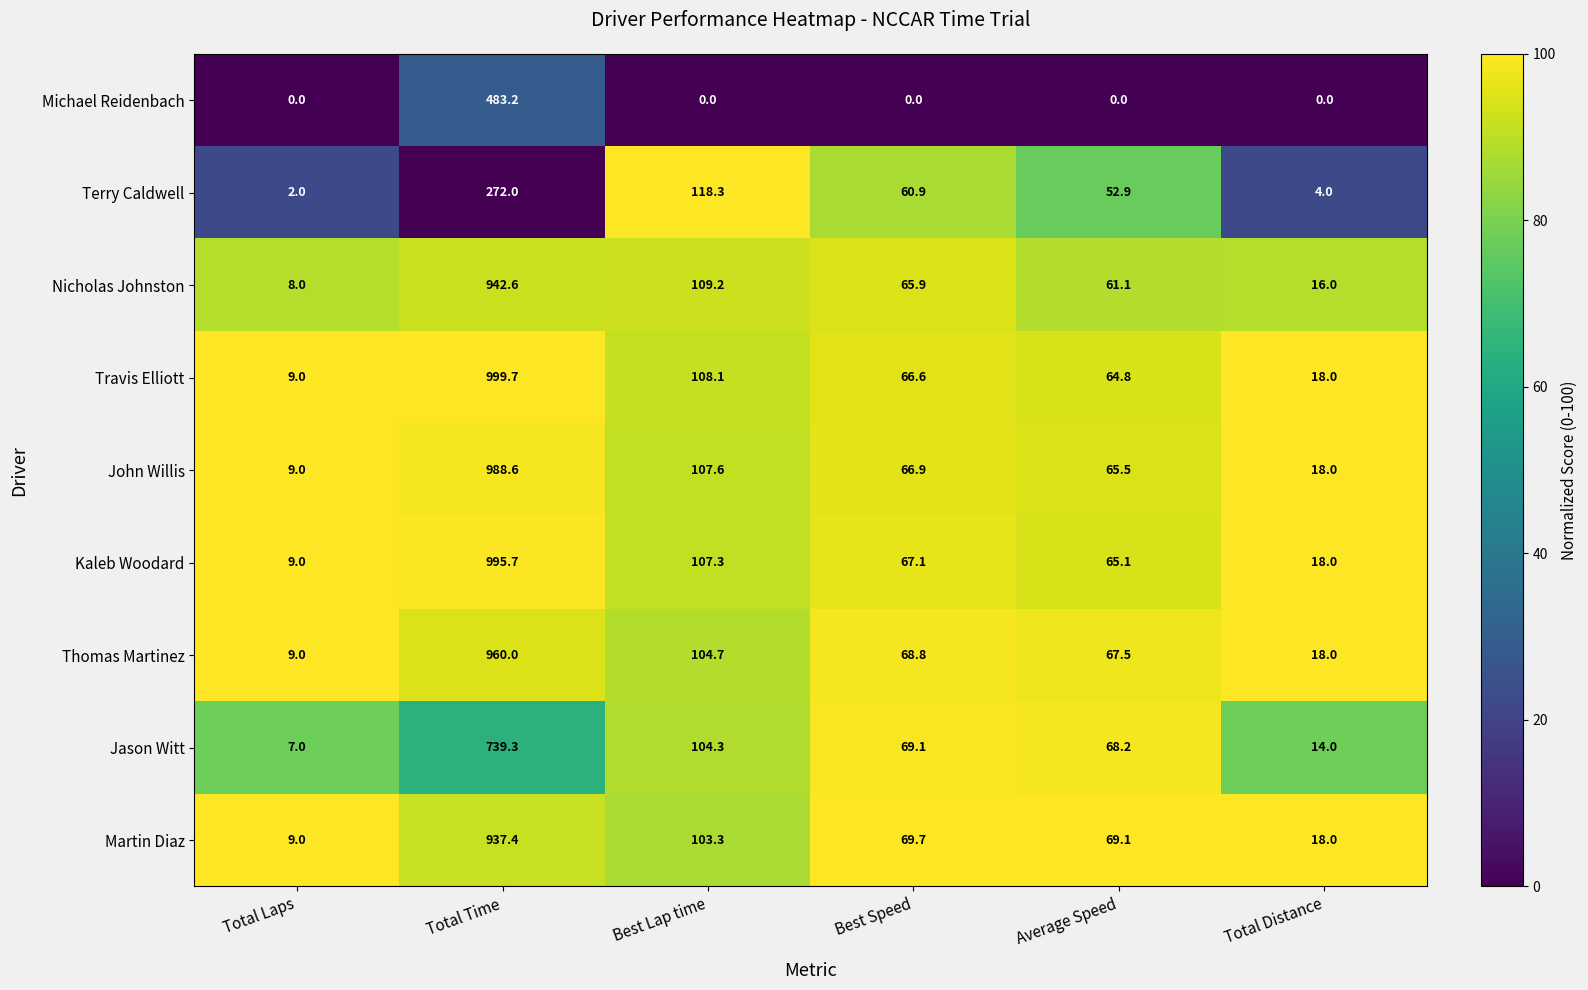

The Jason Witt series shows 1324.2 at Total Time. True or false?

False